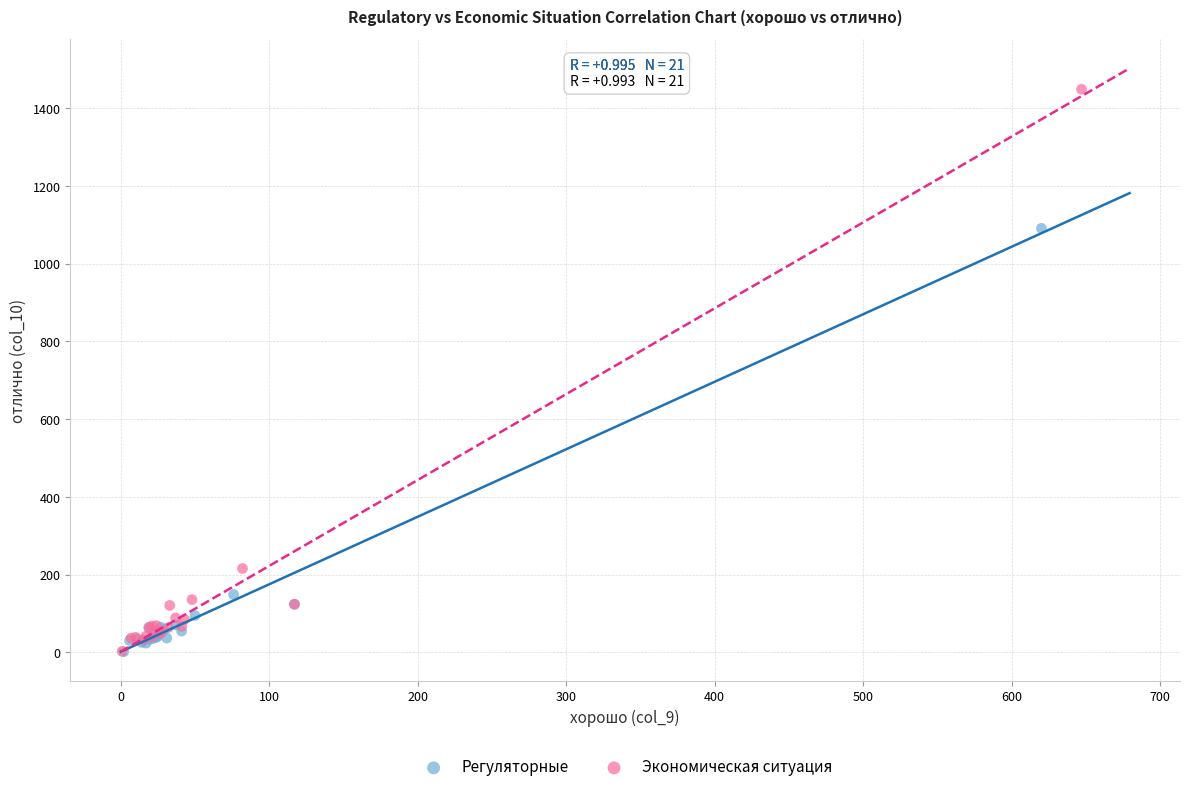

Which series contains the highest Y value?

Экономическая ситуация